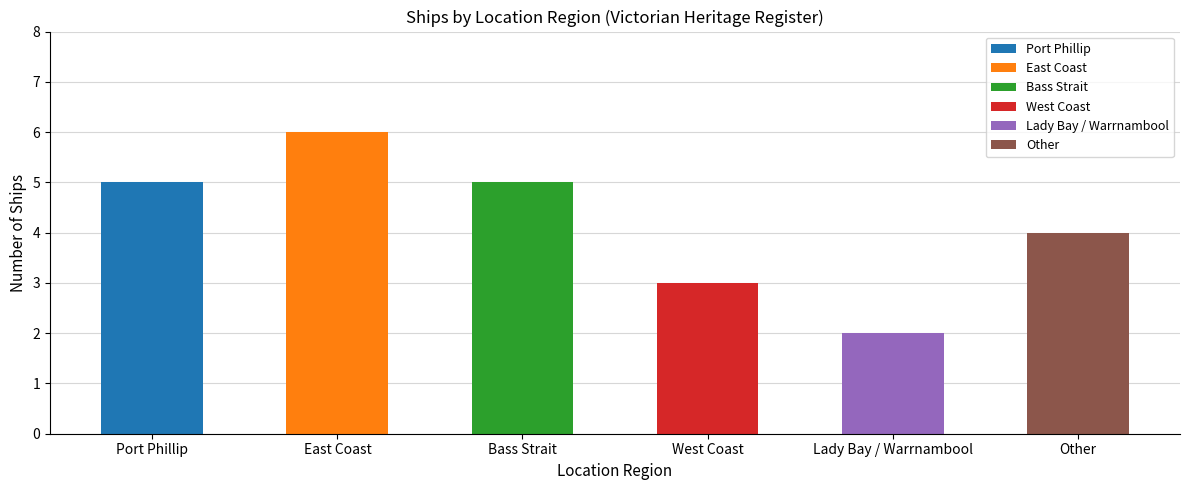

Reading right to left, list all the values displayed in this chart.

Other=4	Lady Bay / Warrnambool=2	West Coast=3	Bass Strait=5	East Coast=6	Port Phillip=5